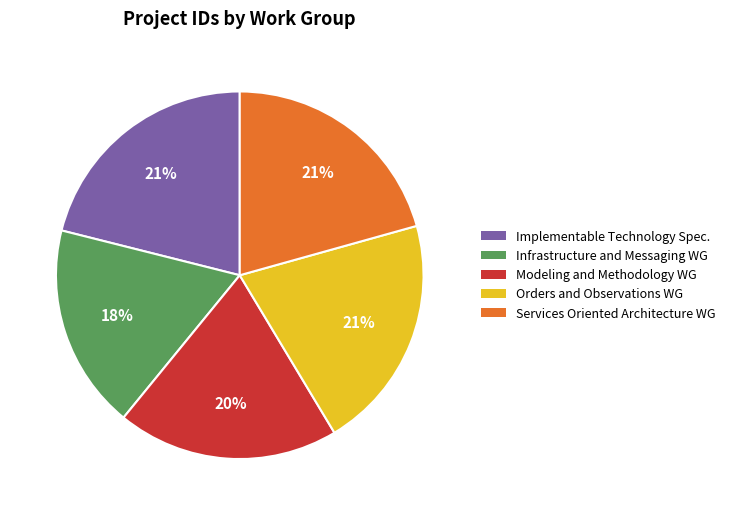

Does any single category account for the majority?

No